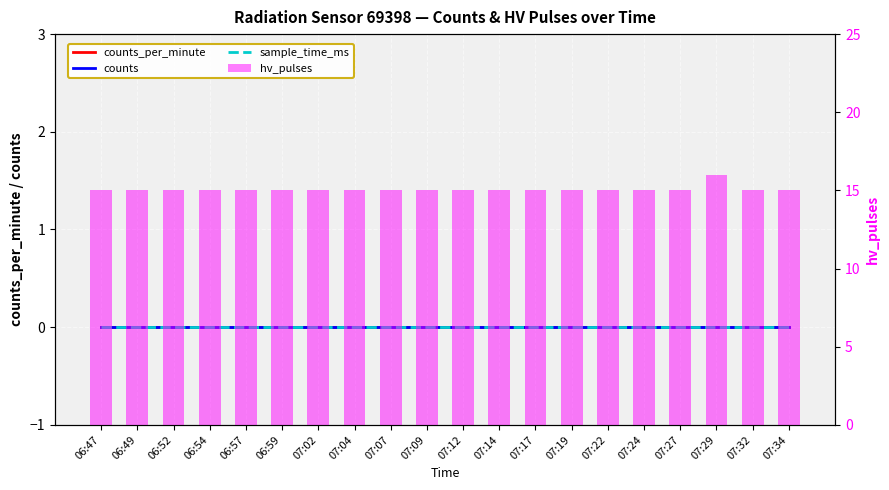

Reading left to right, what are all the values shown in this chart?

counts_per_minute: 0	0	0	0	0	0	0	0	0	0	0	0	0	0	0	0	0	0	0	0
counts: 0	0	0	0	0	0	0	0	0	0	0	0	0	0	0	0	0	0	0	0
sample_time_ms: 0	0	0	0	0	0	0	0	0	0	0	0	0	0	0	0	0	0	0	0
hv_pulses: 15	15	15	15	15	15	15	15	15	15	15	15	15	15	15	15	15	16	15	15